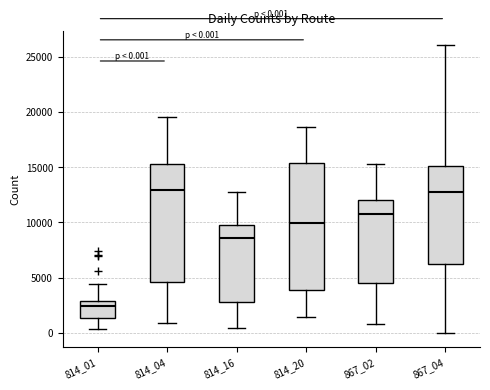

Comparing the boxes themselves (not the whiskers), which one is the tallest?

814_20